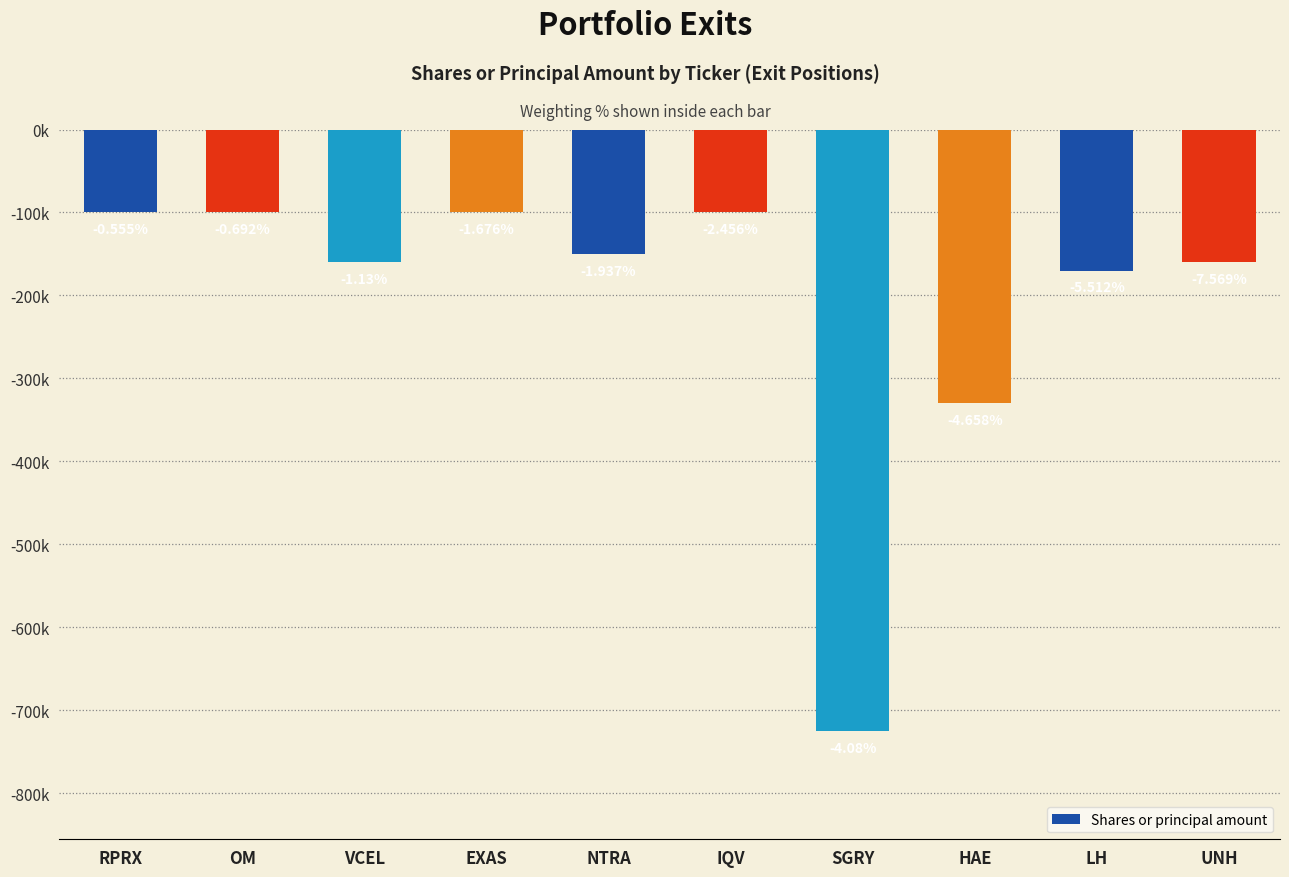

List the labels in order of value, largest first.

RPRX, OM, EXAS, IQV, NTRA, VCEL, UNH, LH, HAE, SGRY